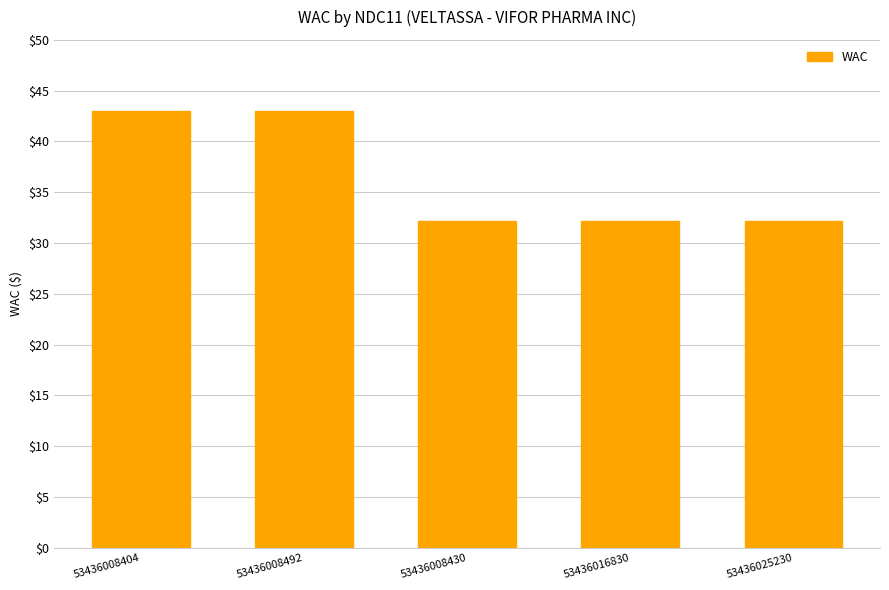

Approximately how many times larger is the value at 53436025230 compared to 53436008430?

1.0